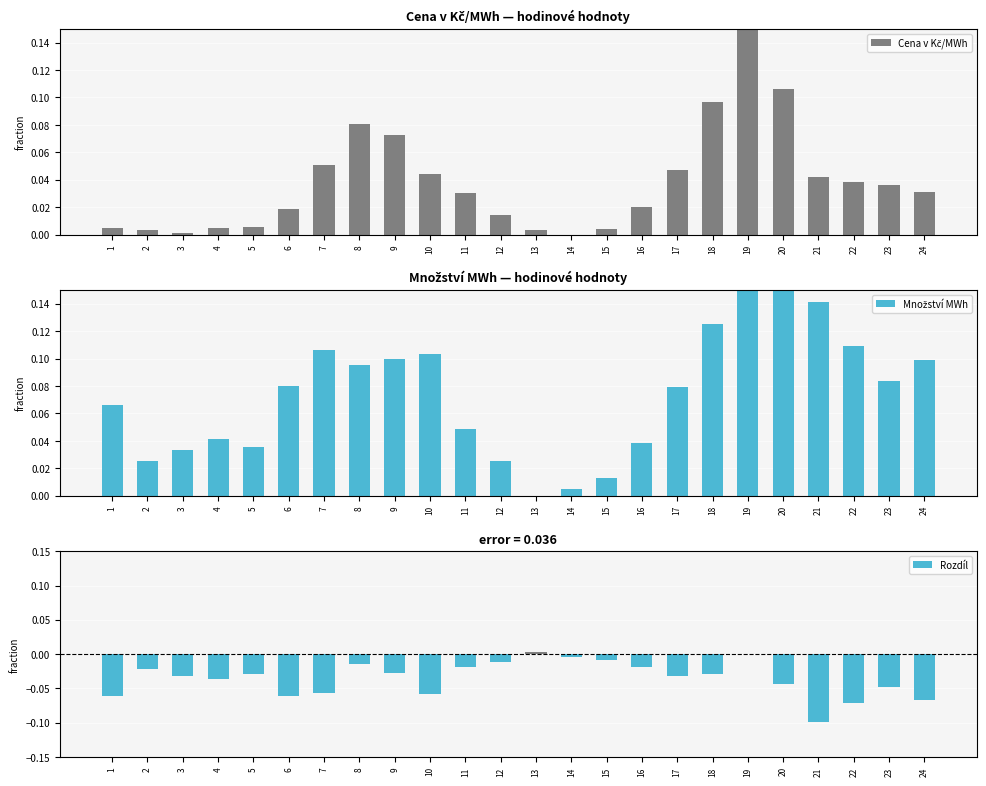

At which category is the sum across all series the highest?

19